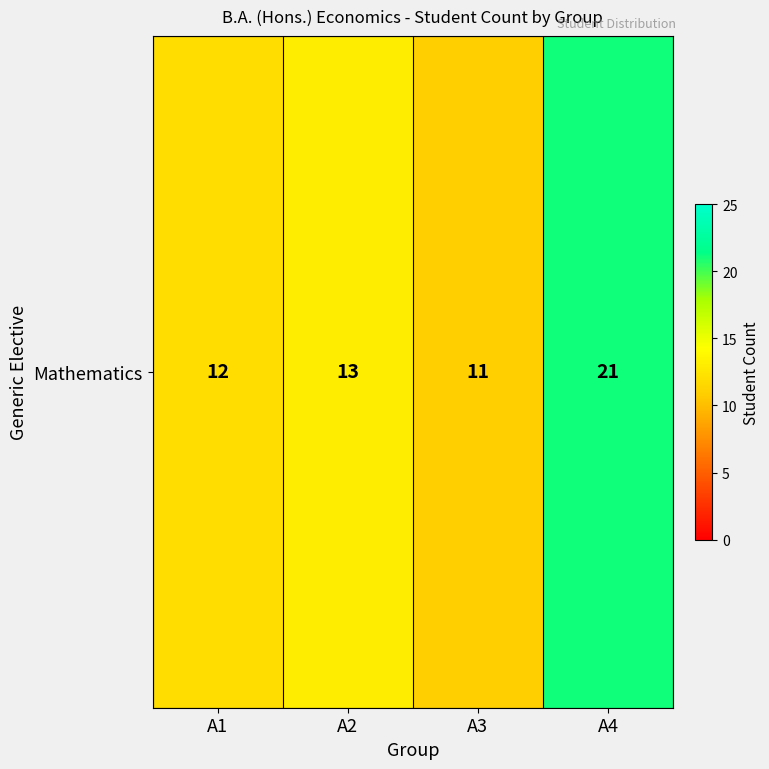

What is the change in value from A2 to A4?

+8